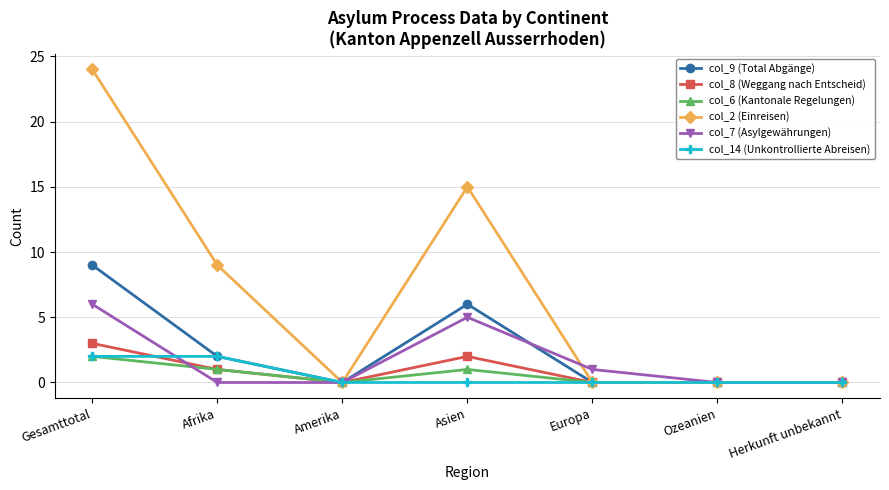

Which series has the widest spread of values?

col_2 (Einreisen)